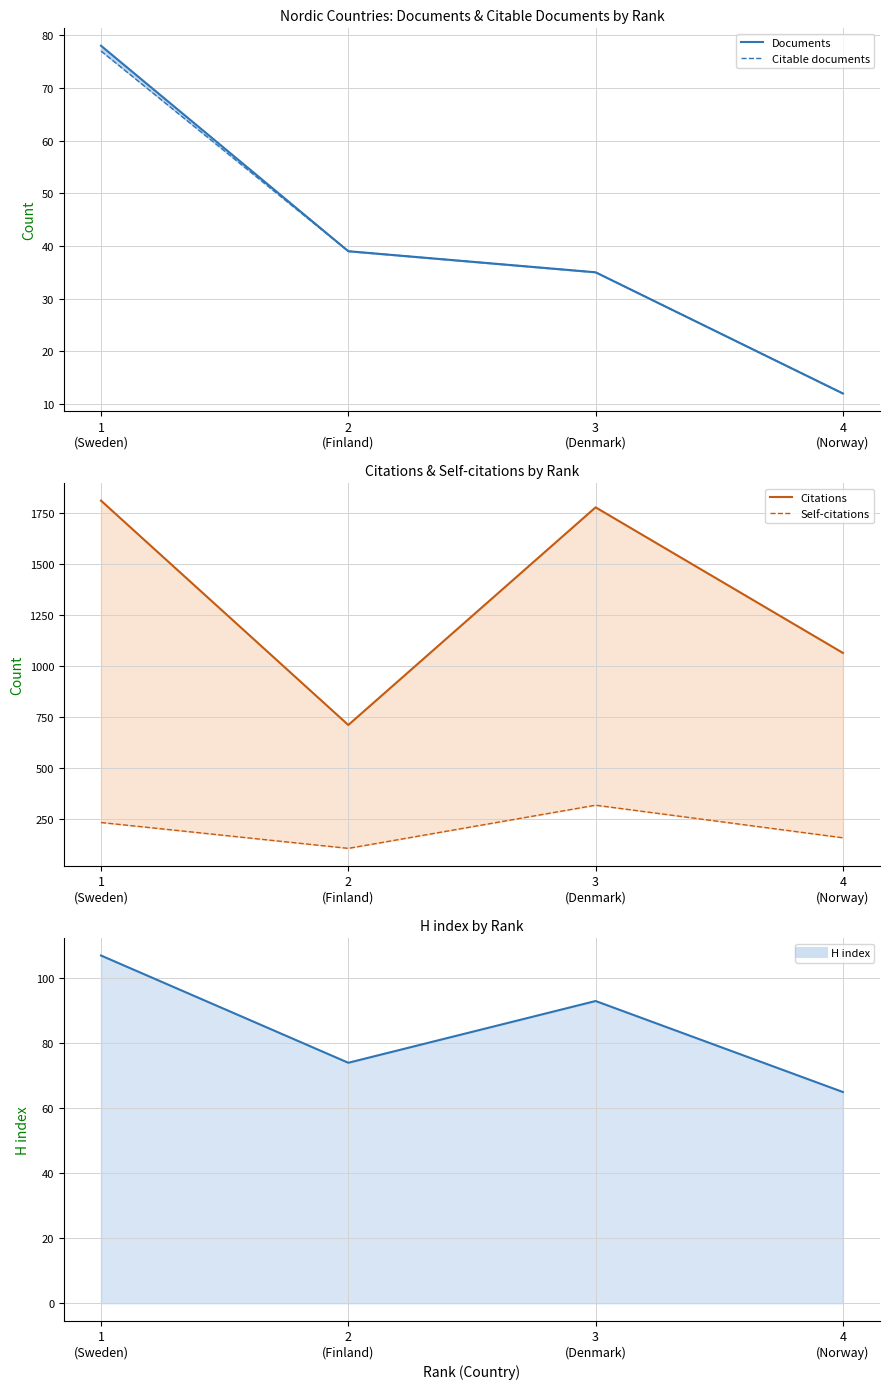

At which category does the chart reach its peak across all series?

3
(Denmark)